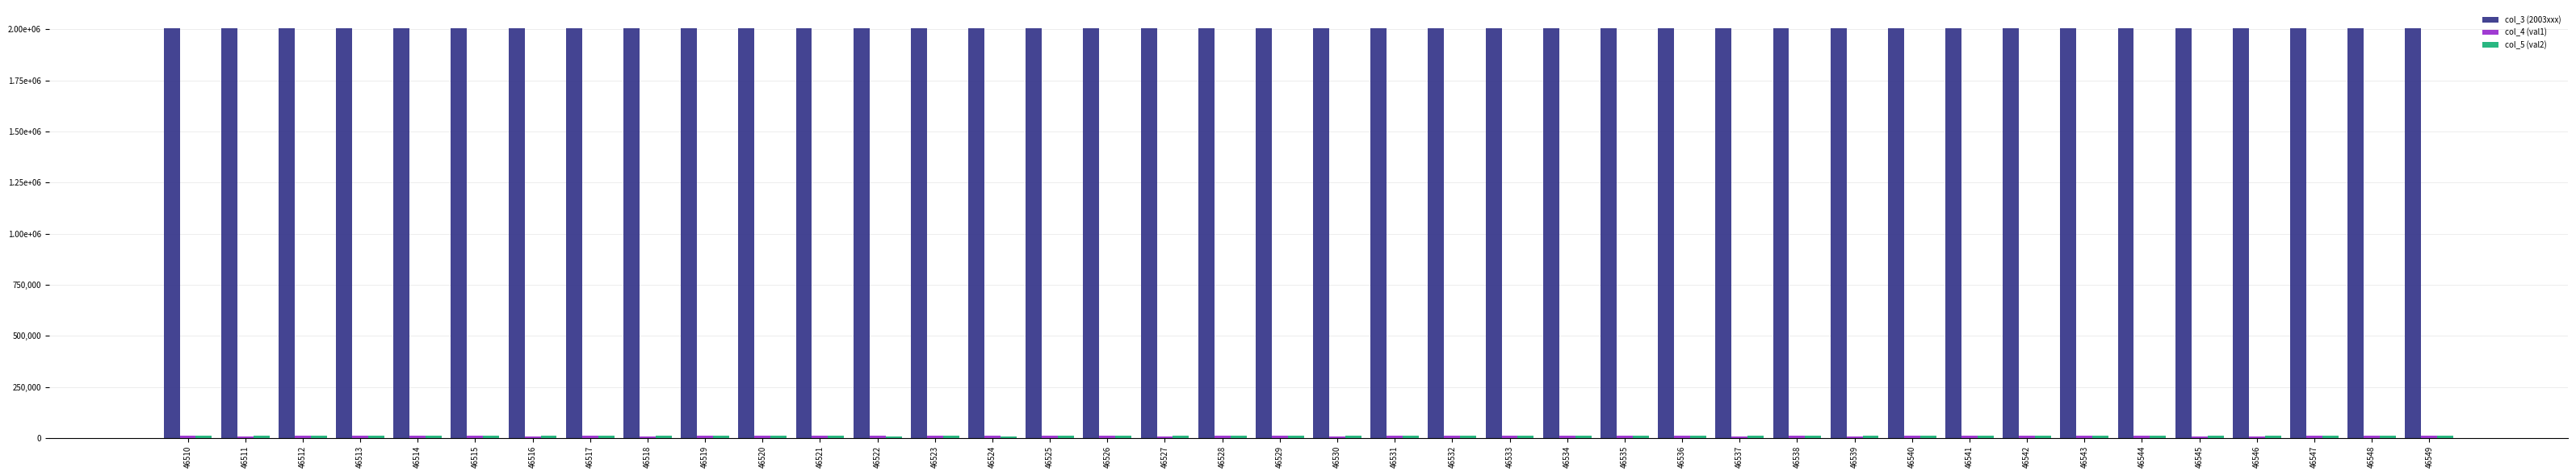

What is the value of the col_3 (2003xxx) bar at the 19th from the left?

2003524